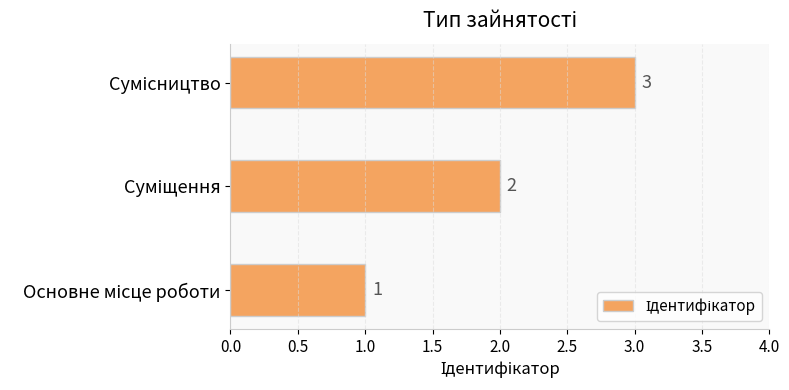

What is the average value?

2